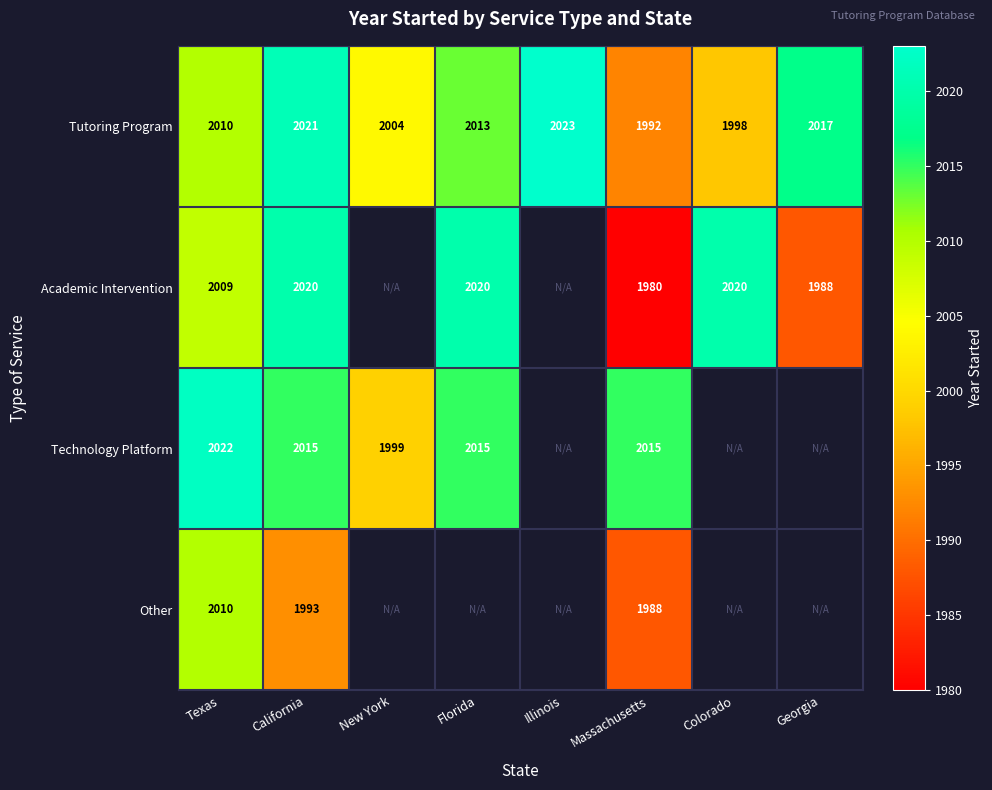

What is the difference between the second highest and second lowest values in the Tutoring Program series?

23